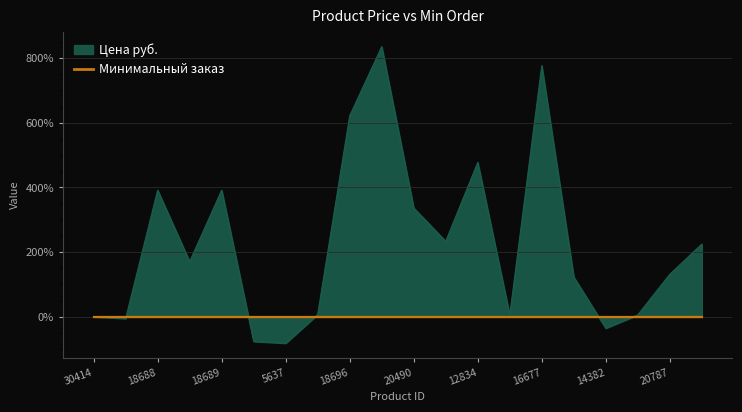

Rank the categories by value from lowest to highest.

5637, 5636, 14382, 30416, 30414, 20770, 20782, 16134, 556, 20787, 9729, 20792, 23065, 20490, 18688, 18689, 12834, 18696, 16677, 17929